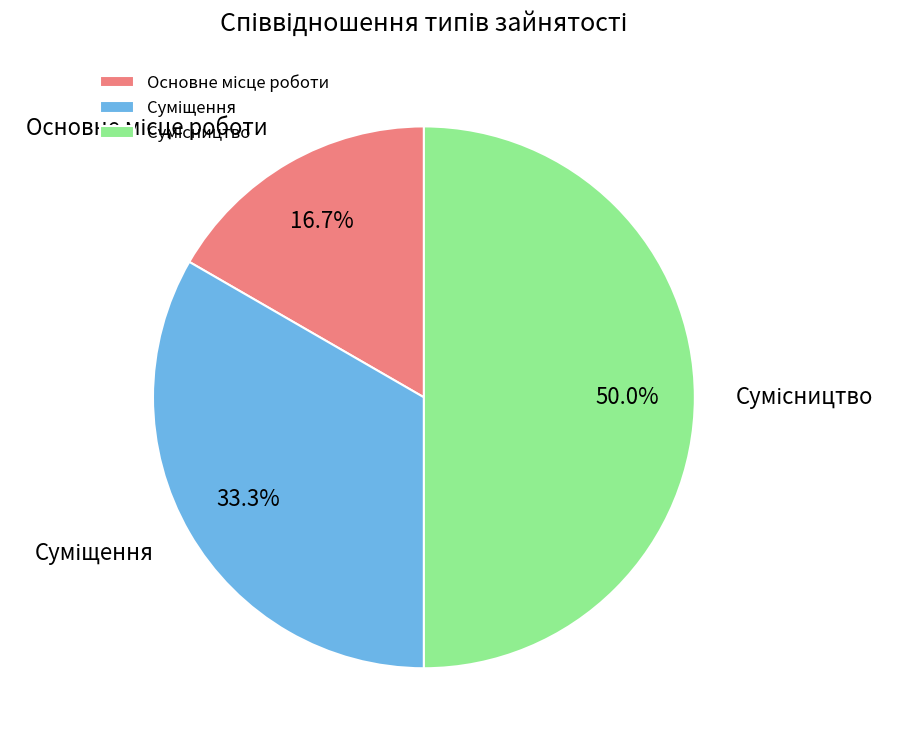

Does Сумісництво account for over 50% of the chart?

No